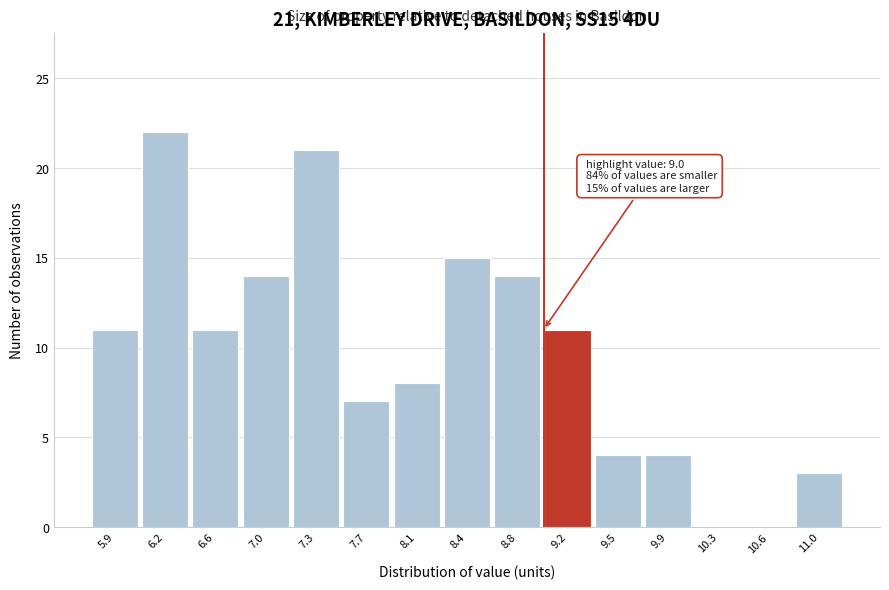

Which range on the x-axis has the tallest bar?

6.05 to 6.40